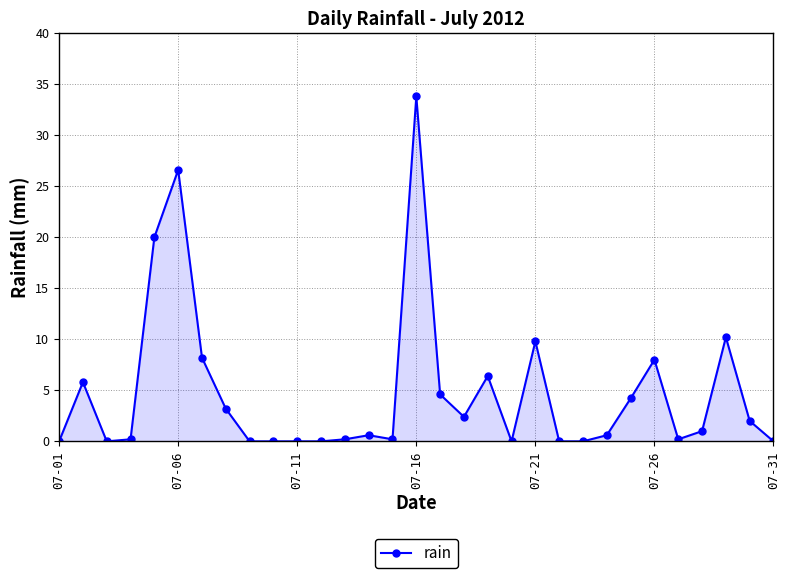

How many lines are shown in the chart?

1